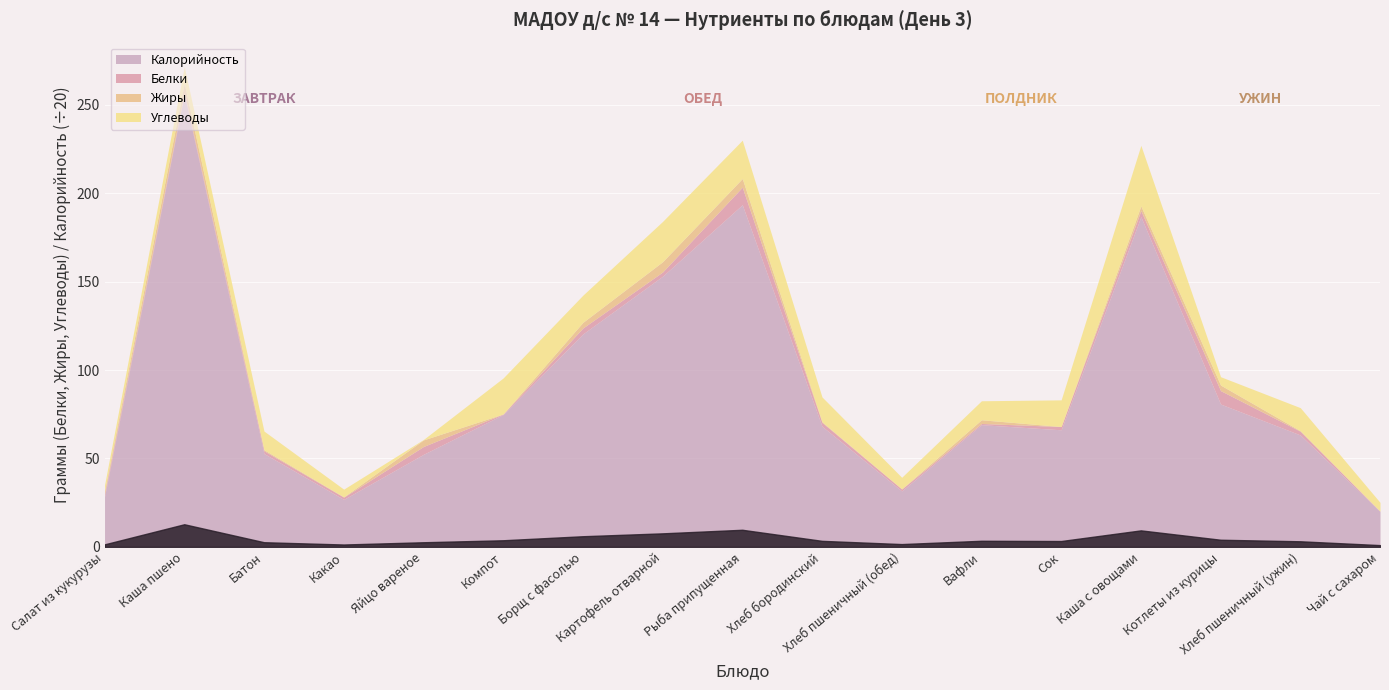

How many distinct data groups are displayed?

4